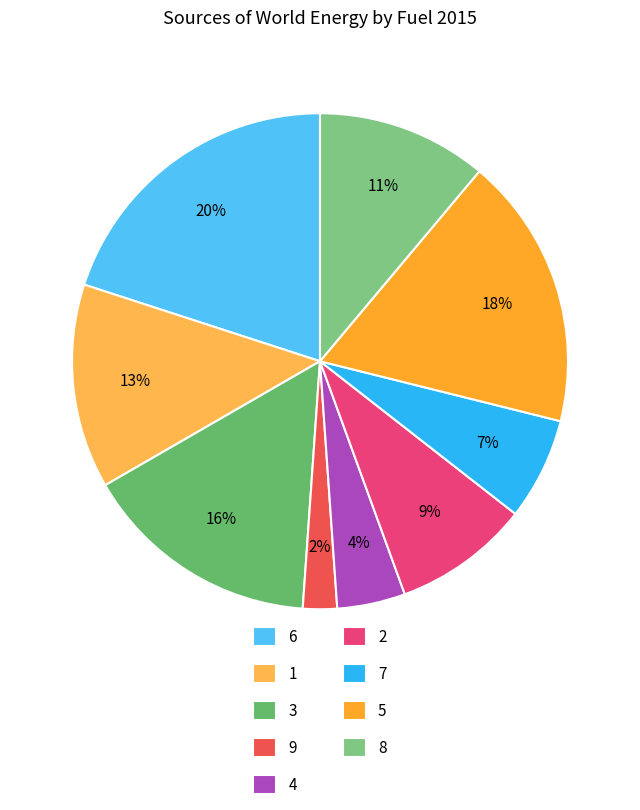

What percentage is the 7 slice, to the nearest percent?

7%